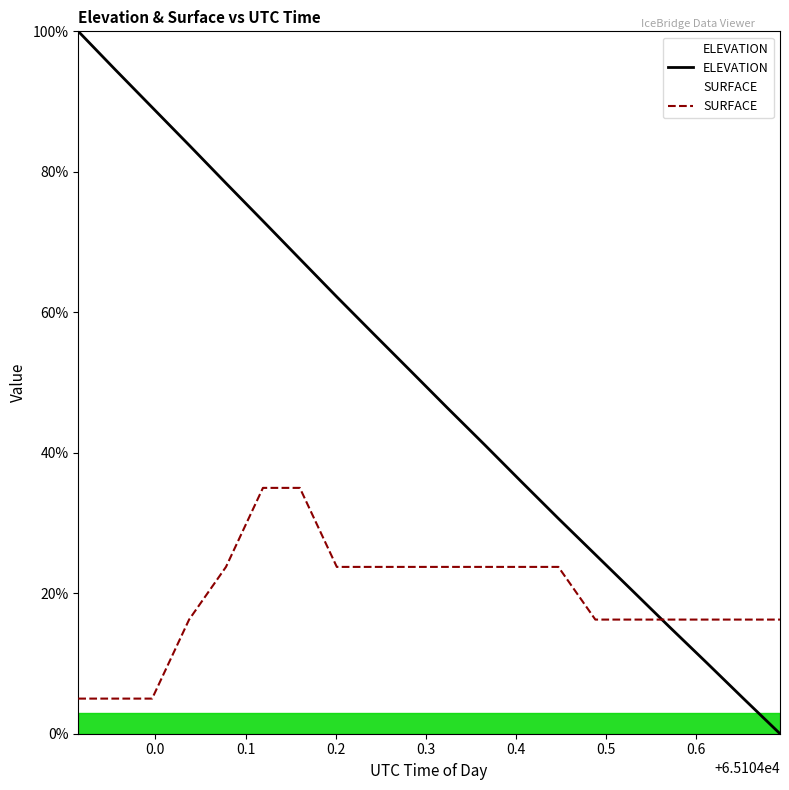

Count the number of categories in the chart.

20